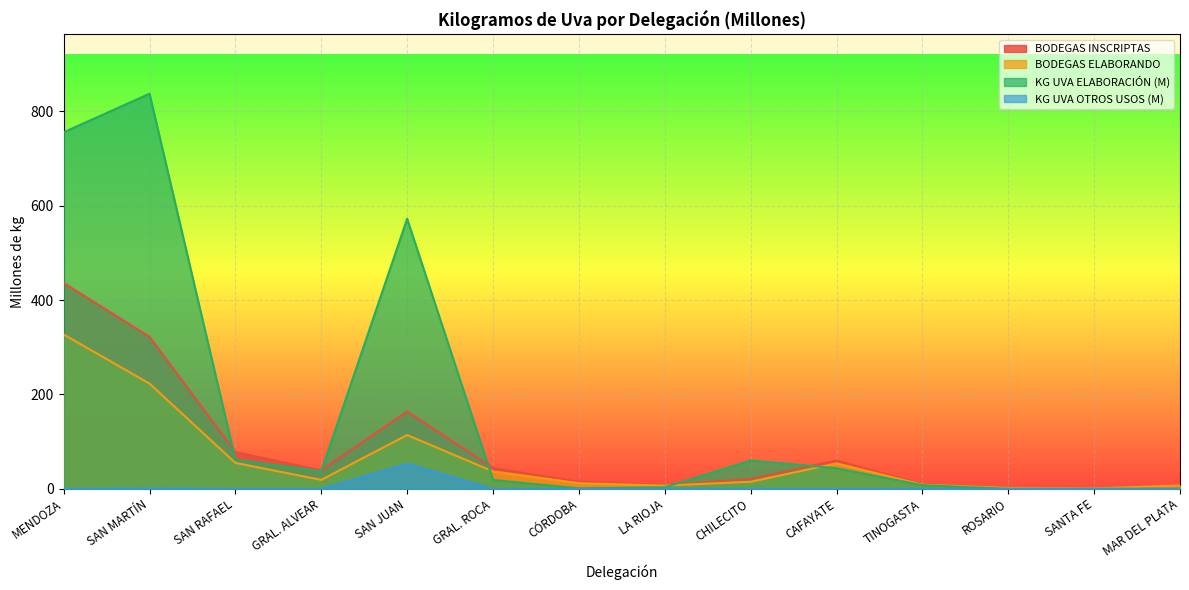

Rank the categories by BODEGAS ELABORANDO value from highest to lowest.

MENDOZA, SAN MARTÍN, SAN JUAN, SAN RAFAEL, CAFAYATE, GRAL. ROCA, GRAL. ALVEAR, CHILECITO, CÓRDOBA, TINOGASTA, LA RIOJA, MAR DEL PLATA, ROSARIO, SANTA FE